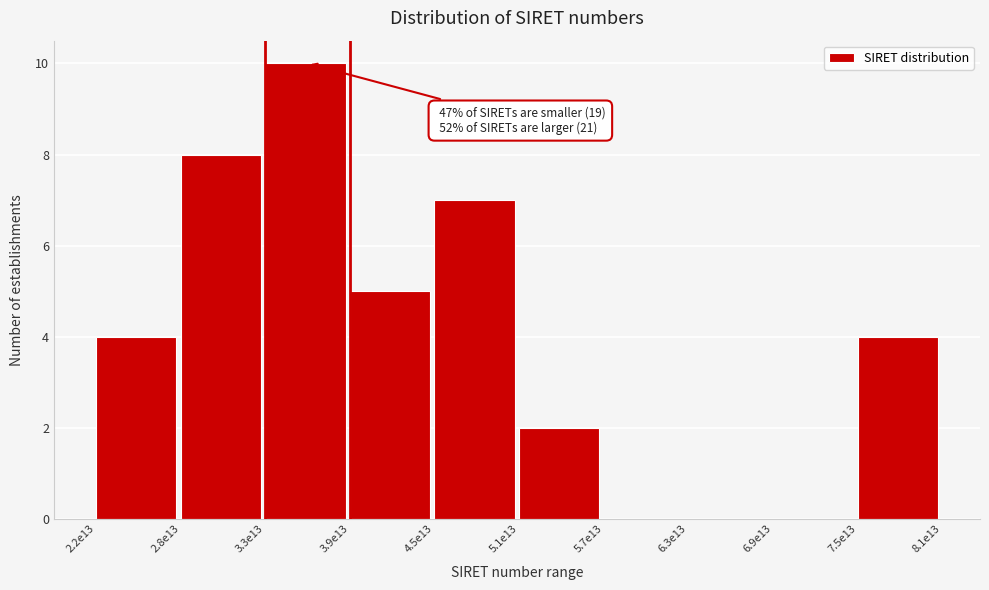

Reading right to left, what are all the values shown in this chart?

7.5e13=4	6.9e13=0	6.3e13=0	5.7e13=0	5.1e13=2	4.5e13=7	3.9e13=5	3.3e13=10	2.8e13=8	2.2e13=4